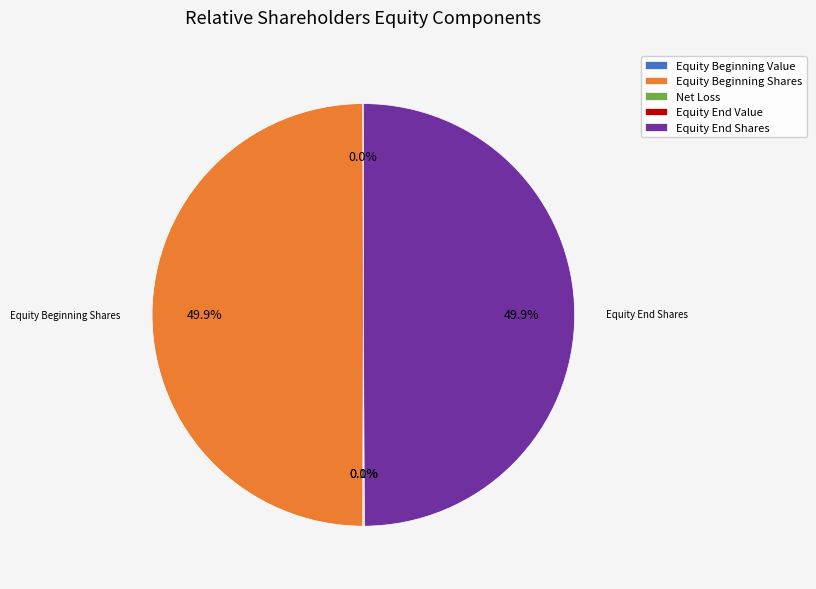

What is the ratio of the value at Equity Beginning Shares to the value at Equity End Shares?

1.0